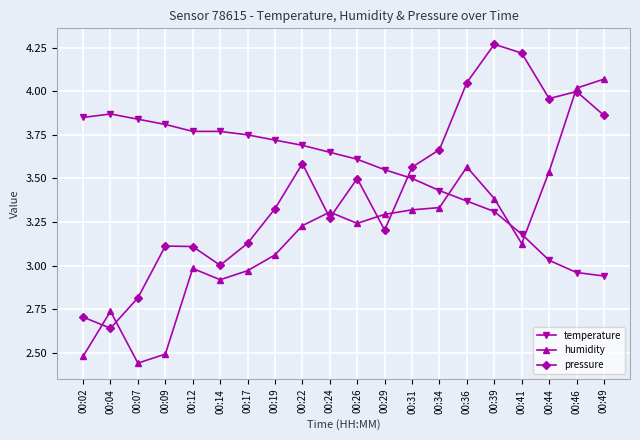

What is the difference between the highest and lowest values at 00:04?

1.2